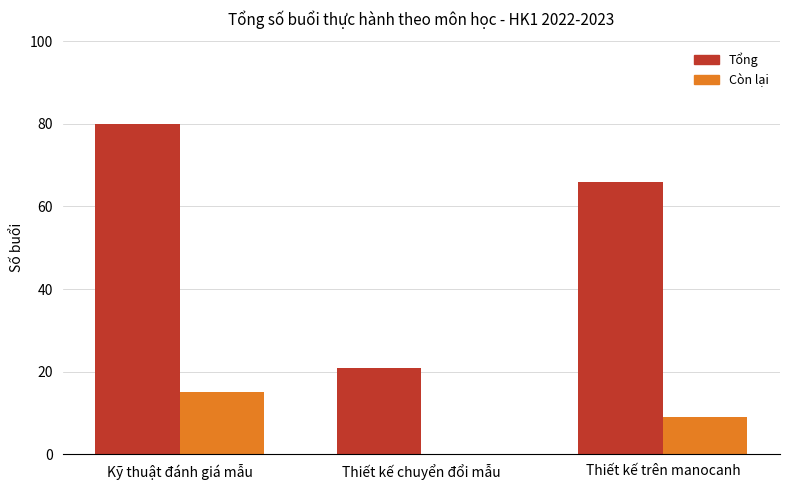

What position from the left is Thiết kế chuyển đổi mẫu?

2